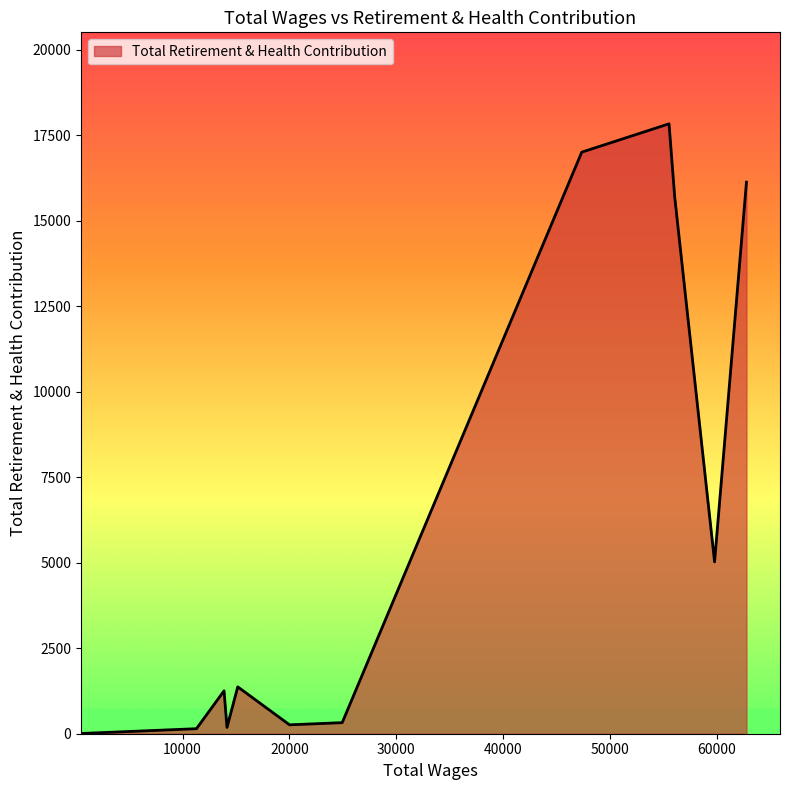

What is the greatest value displayed?

17838